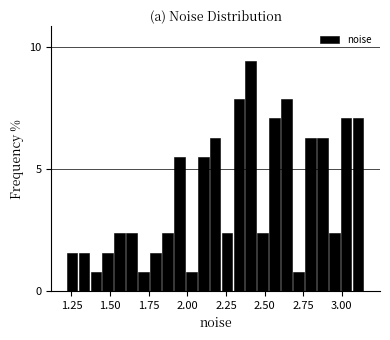

Read against the x-axis, roughly where is the centre of the tallest bar?

2.40